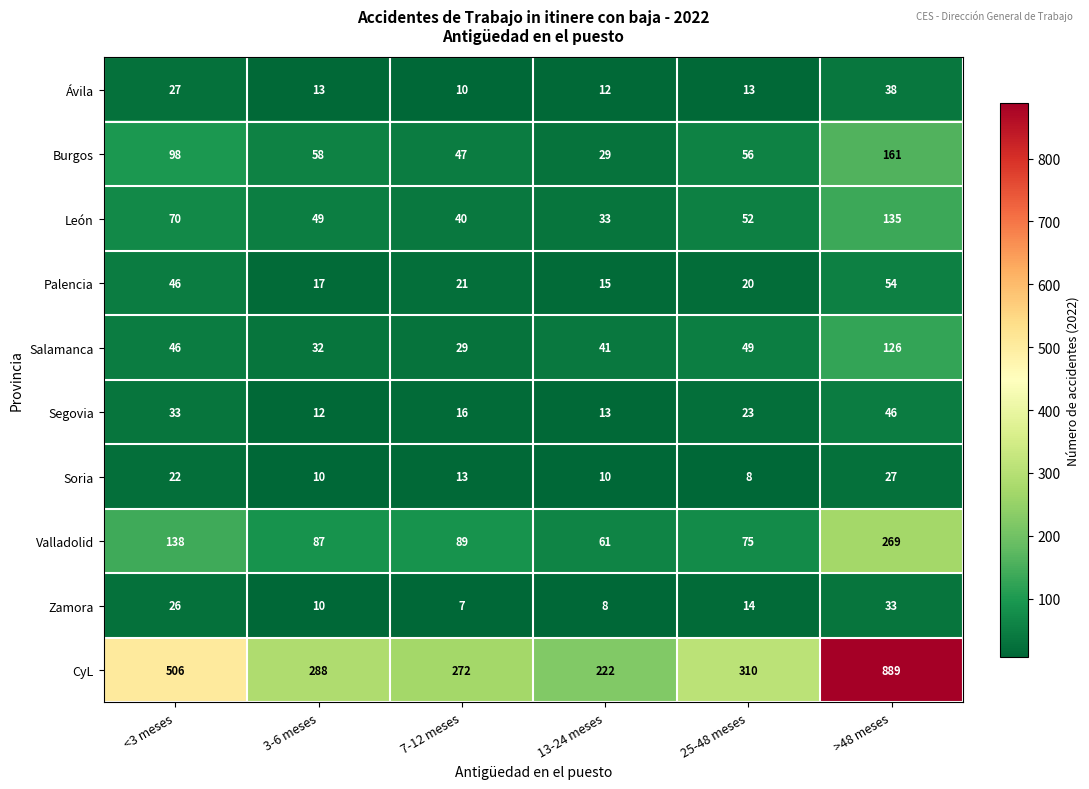

How many data points does each series have?

6